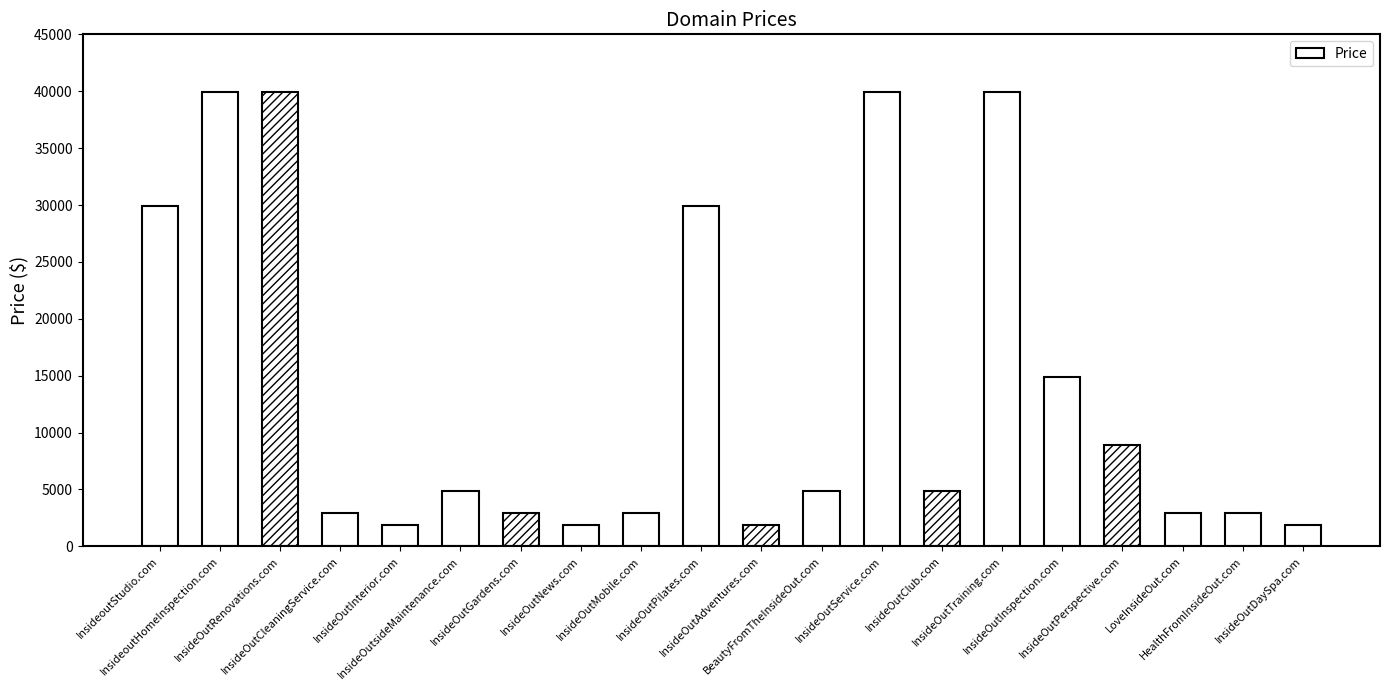

Reading left to right, what are all the values shown in this chart?

InsideoutStudio.com=29888	InsideoutHomeInspection.com=39888	InsideOutRenovations.com=39888	InsideOutCleaningService.com=2888	InsideOutInterior.com=1888	InsideOutsideMaintenance.com=4888	InsideOutGardens.com=2888	InsideOutNews.com=1888	InsideOutMobile.com=2888	InsideOutPilates.com=29888	InsideOutAdventures.com=1888	BeautyFromTheInsideOut.com=4888	InsideOutService.com=39888	InsideOutClub.com=4888	InsideOutTraining.com=39888	InsideOutInspection.com=14888	InsideOutPerspective.com=8888	LoveInsideOut.com=2888	HealthFromInsideOut.com=2888	InsideOutDaySpa.com=1888